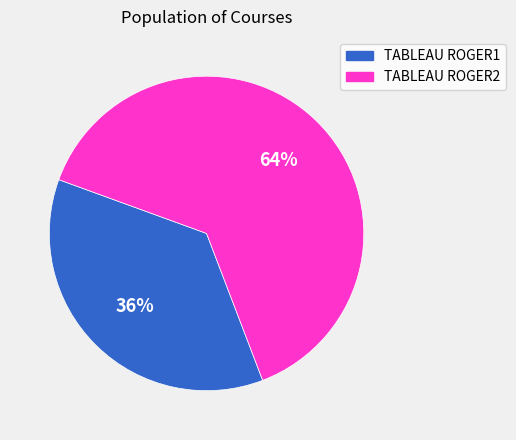

To the nearest percent, what is the combined percentage of TABLEAU ROGER1 and TABLEAU ROGER2?

100%